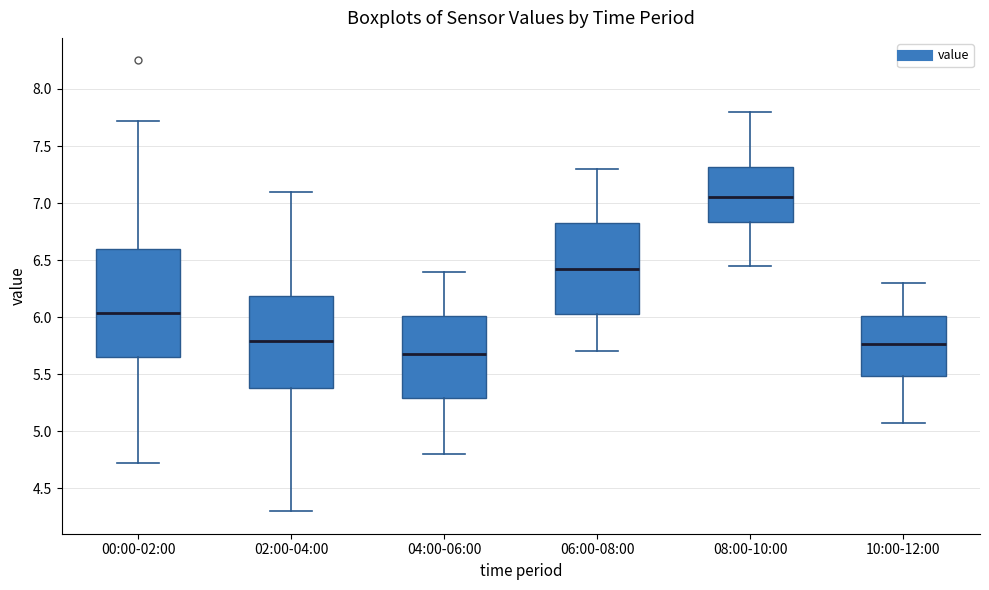

Where does the lower whisker of the box for 06:00-08:00 end on the y-axis? The values are not printed on the chart, so give them approximately, as read against the axis.

5.70